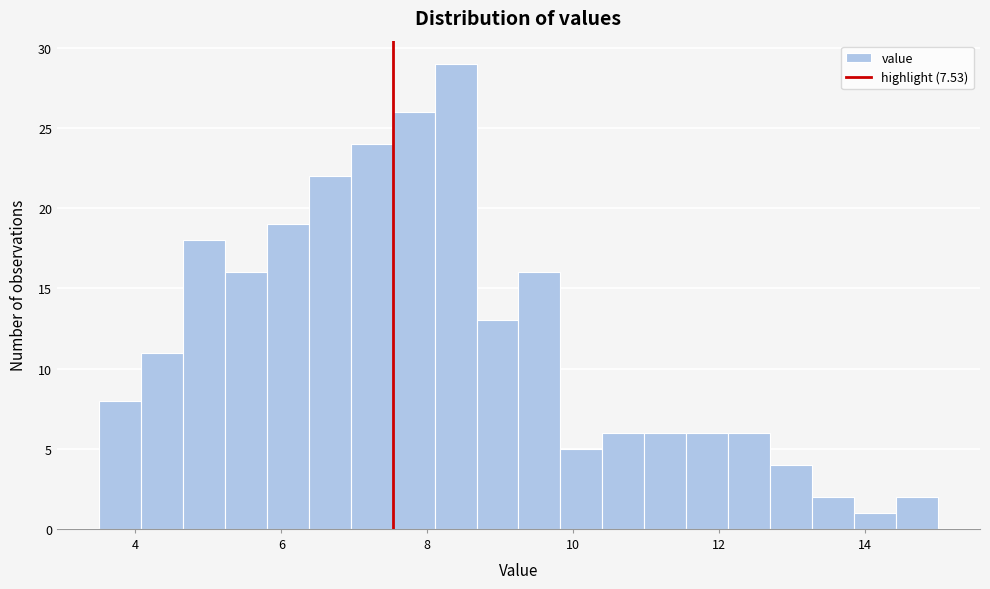

Read against the x-axis, roughly where is the centre of the tallest bar?

8.4